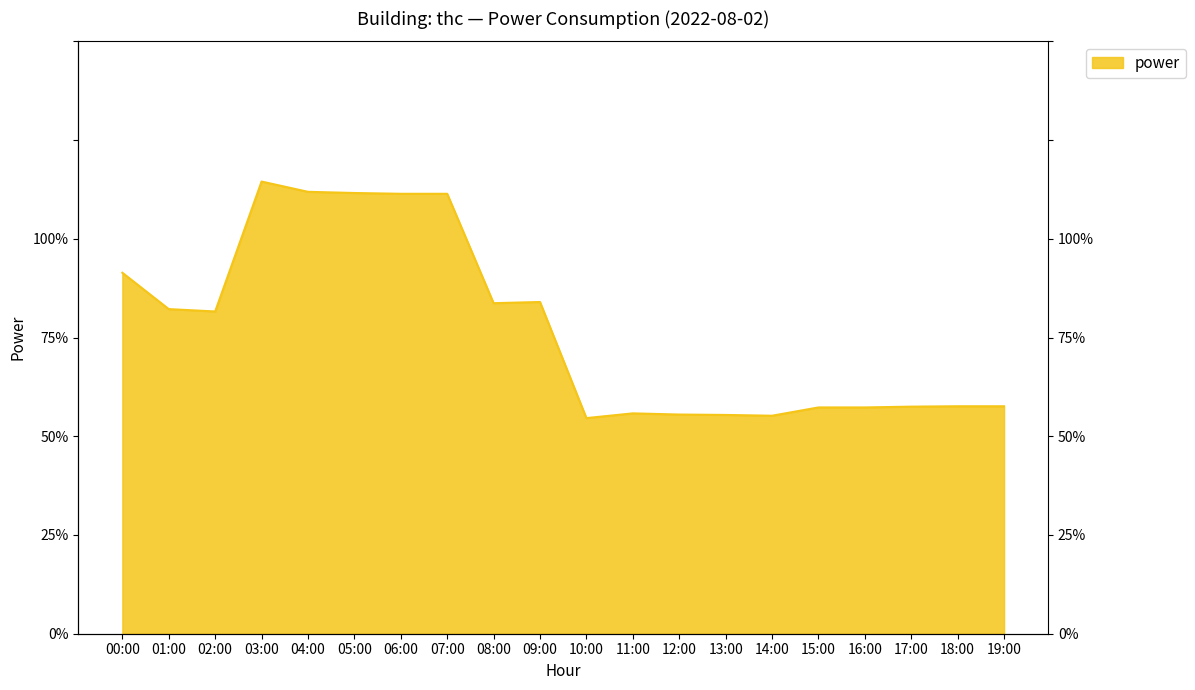

The chart shows a value of 8.2 at 01:00. True or false?

True